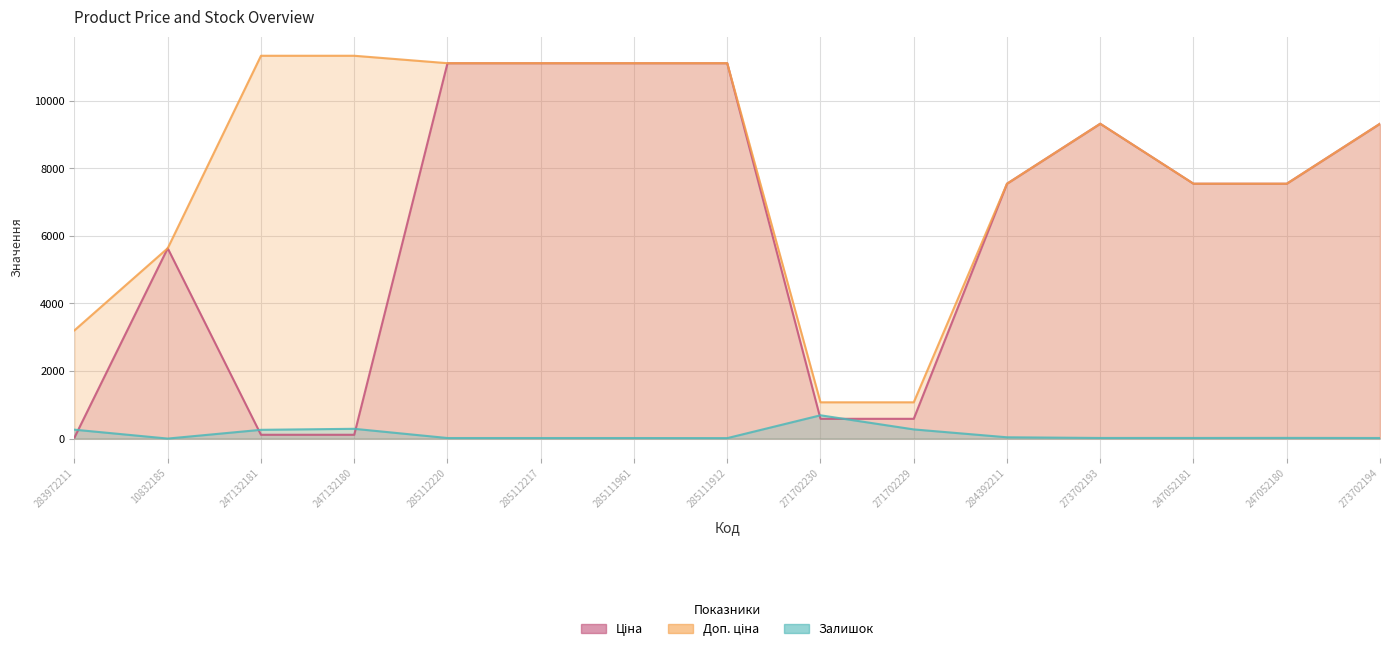

At which category does Ціна reach its first local peak?

10832185